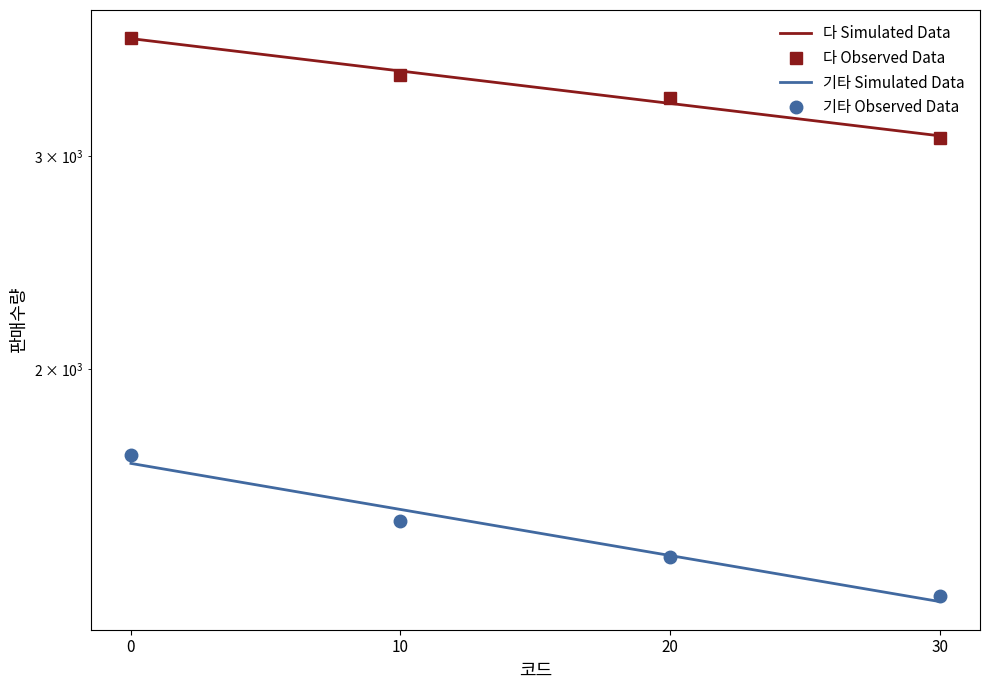

True or false: 기타 has more than 1 points higher than both neighbors.

False